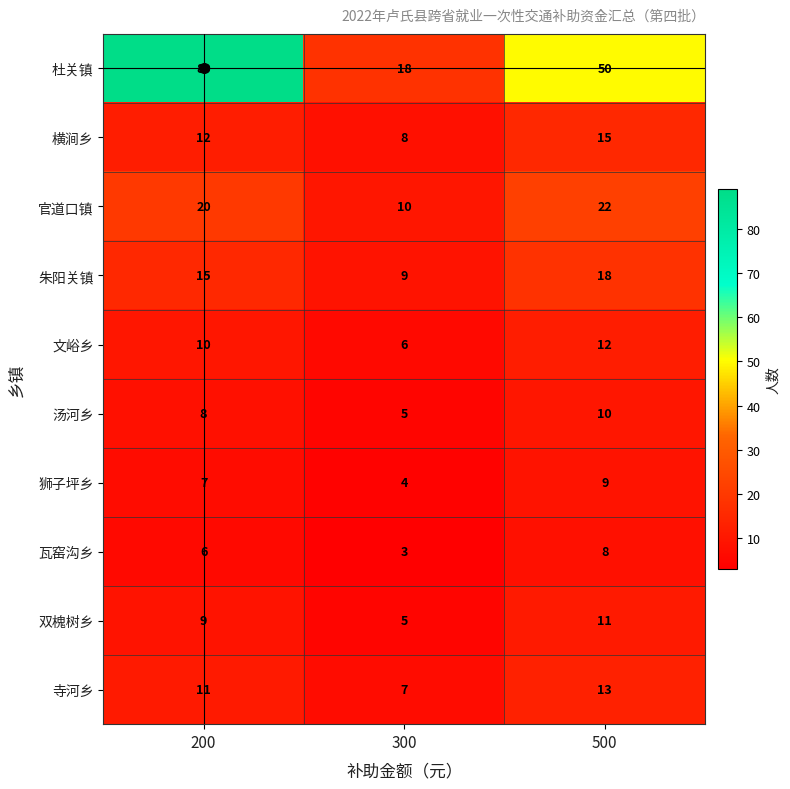

Which category has the lowest value across all series?

300